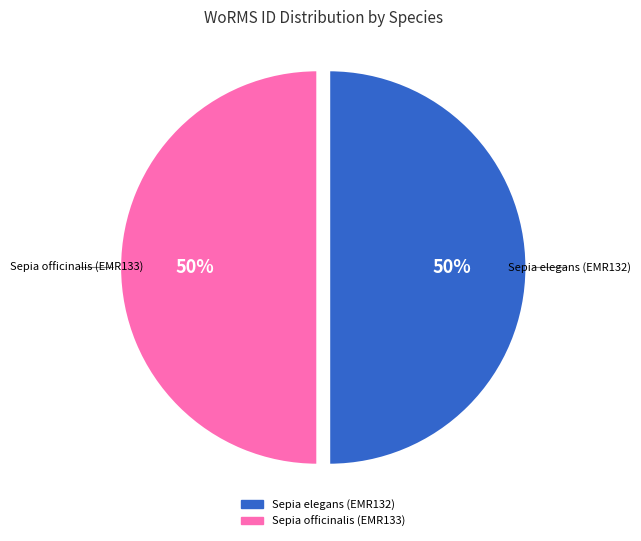

How many slices are in this pie chart?

2